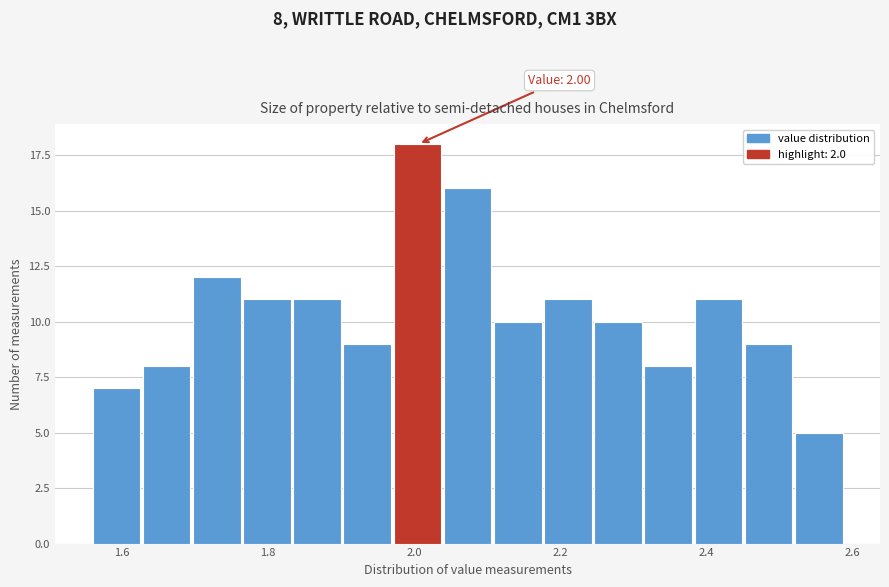

Around what value on the x-axis is the tallest bar? Give the approximate position of its centre, as read against the axis.

2.00